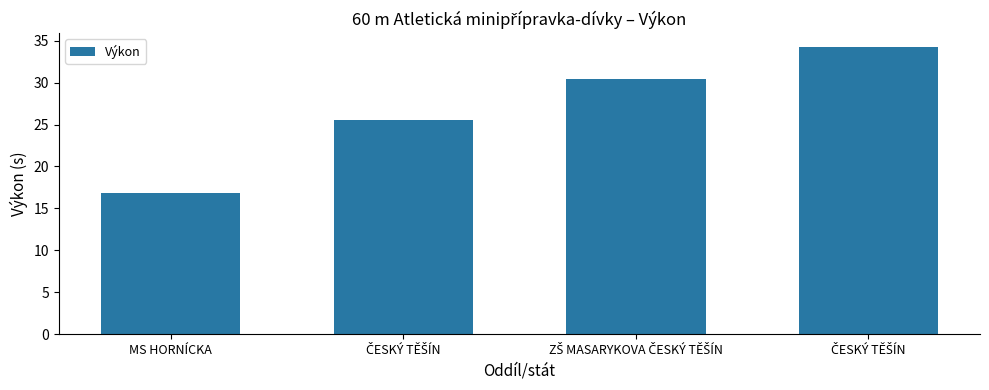

Read the value at ZŠ MASARYKOVA ČESKÝ TĚŠÍN.

30.5